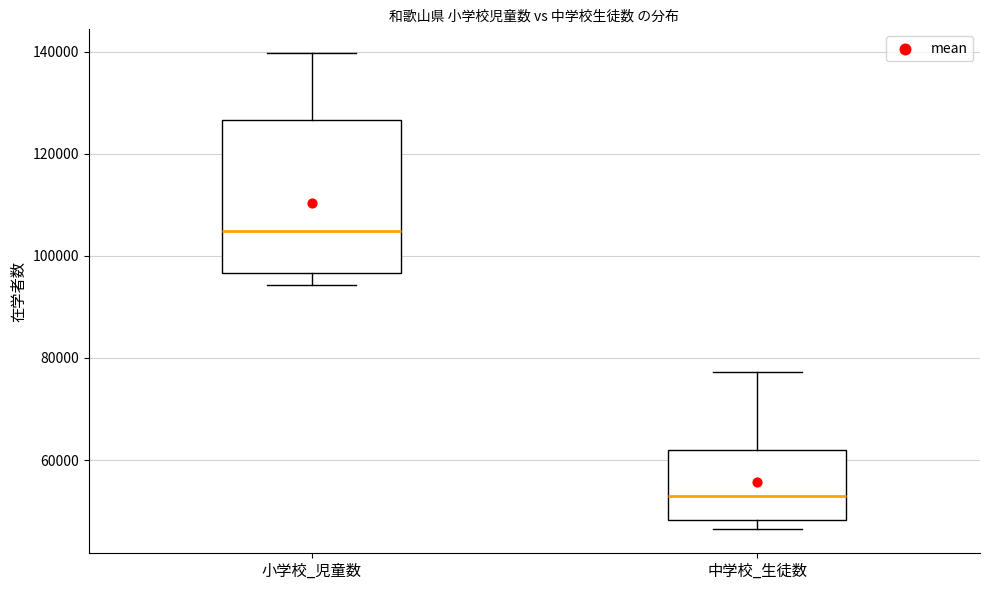

Which box's median line is the lowest?

中学校_生徒数